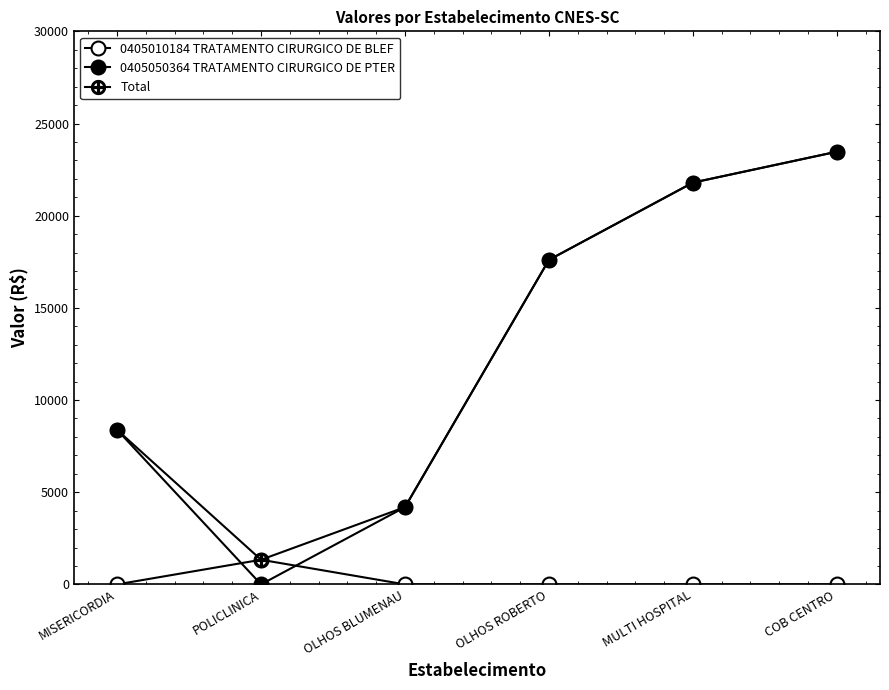

Does the chart display data point markers on the line(s)?

Yes